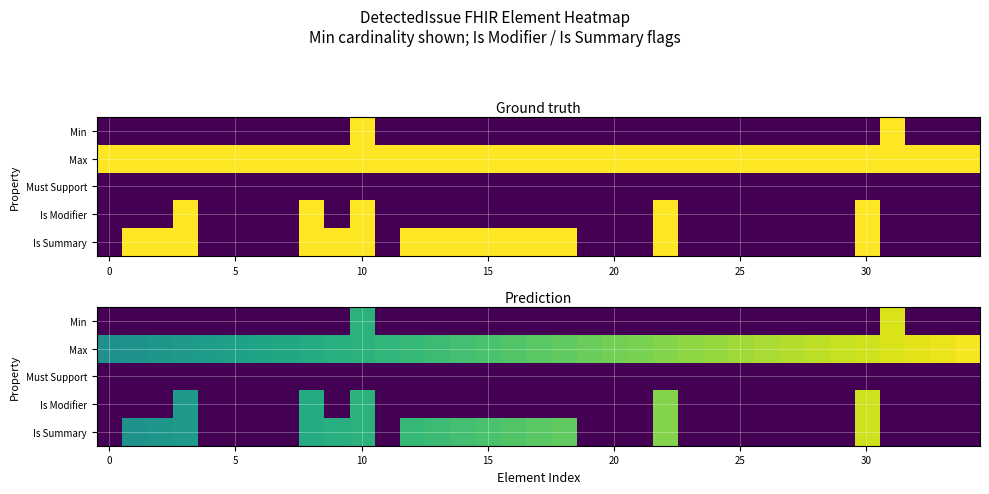

Which series has the widest spread of values?

Min